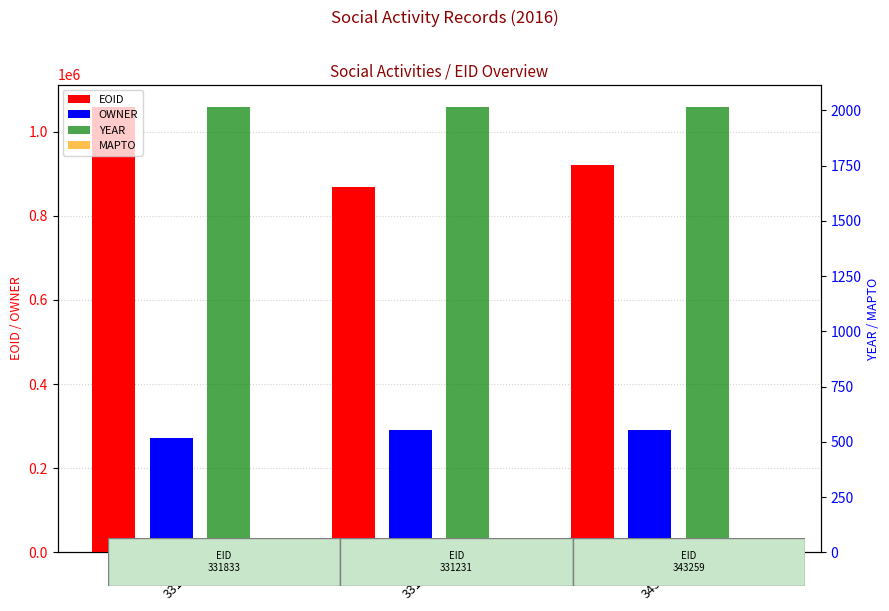

At which label does EOID first exceed 920217?

331833